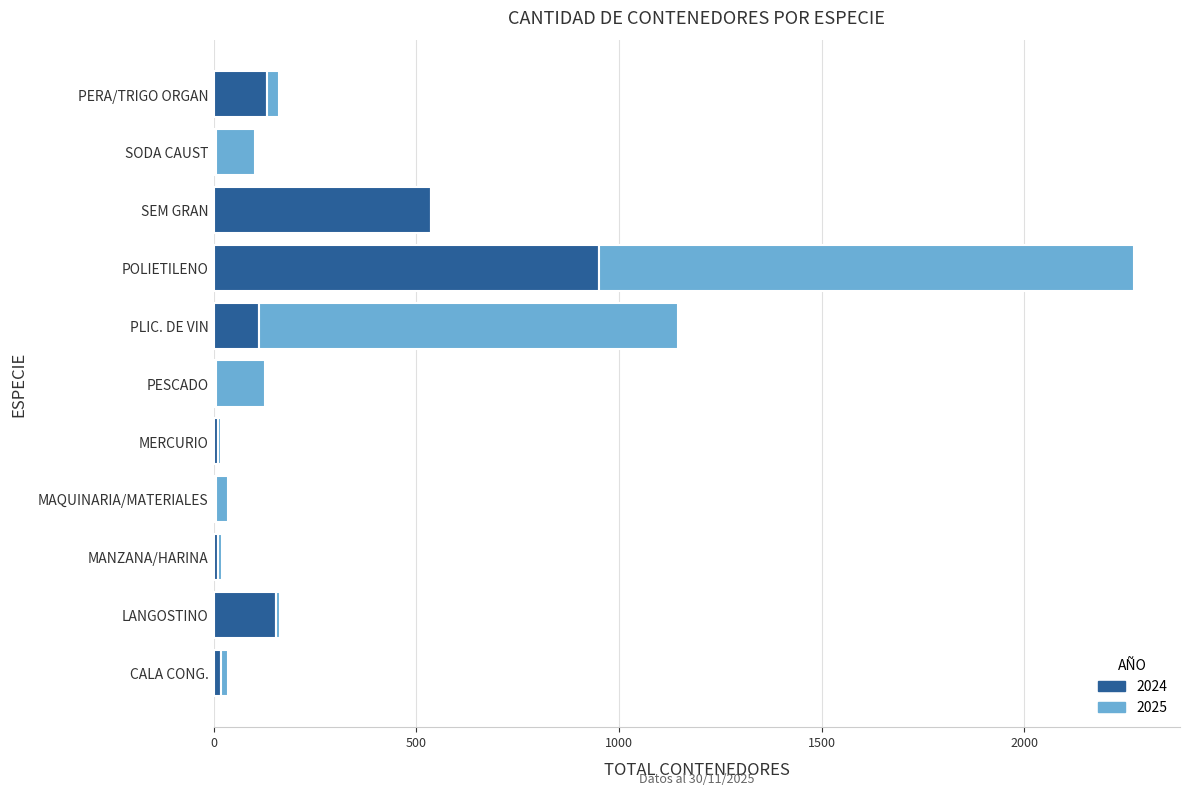

The 2024 series shows 188 at PLIC. DE VIN. True or false?

False